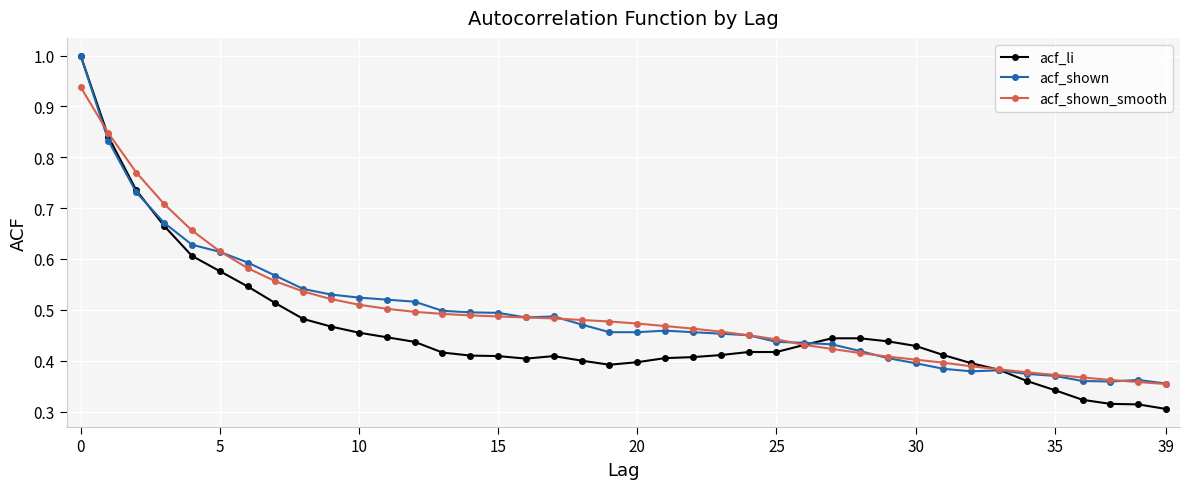

At how many categories does at least one series exceed 0?

40